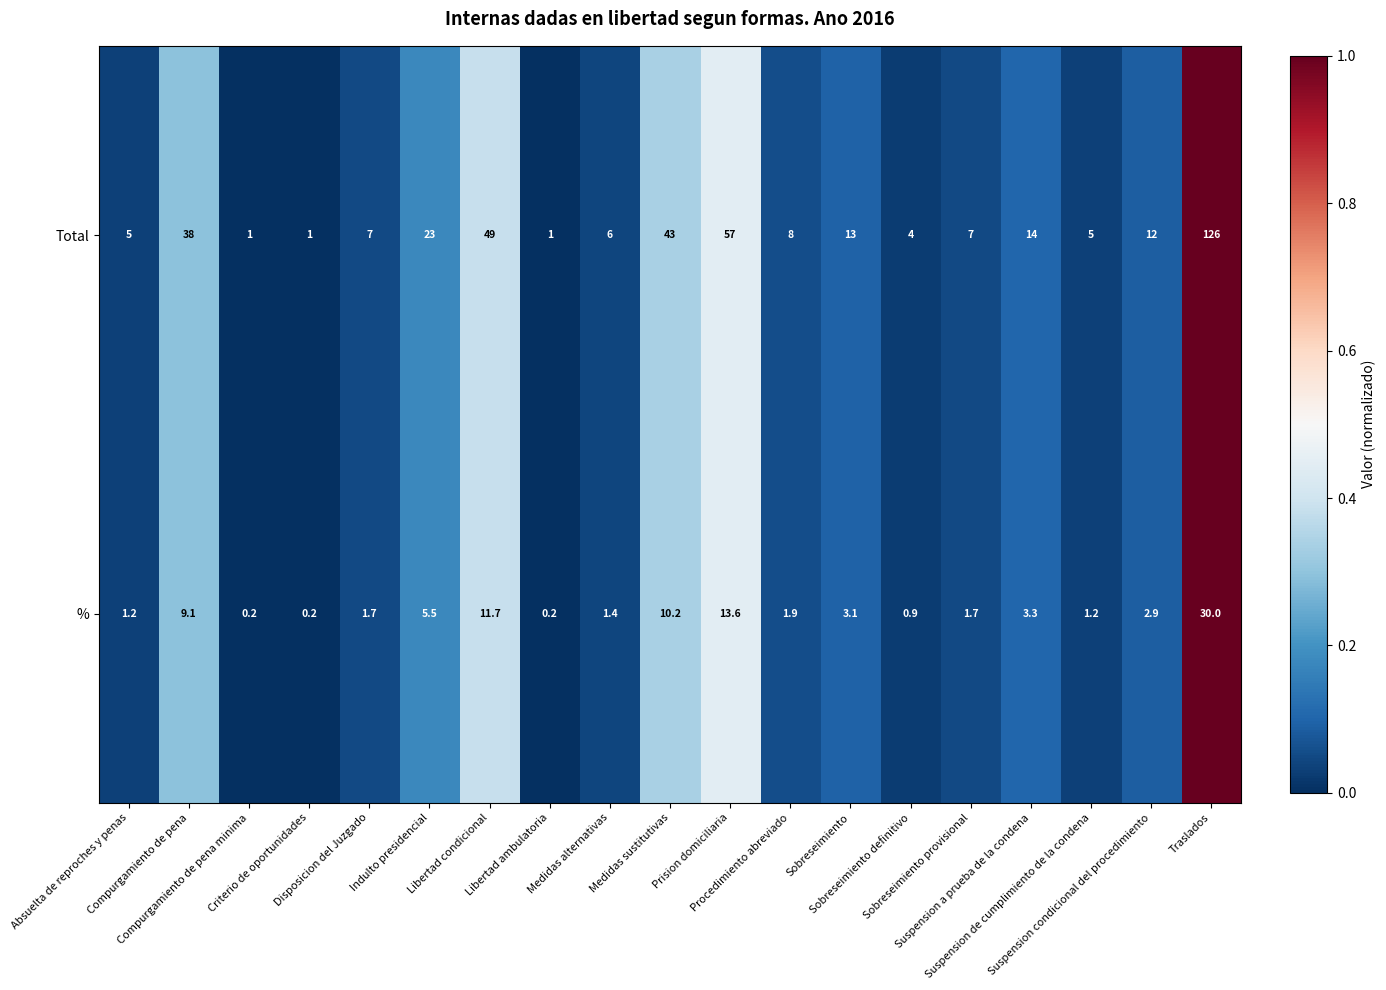

What is the sum of all Total values?

420.0